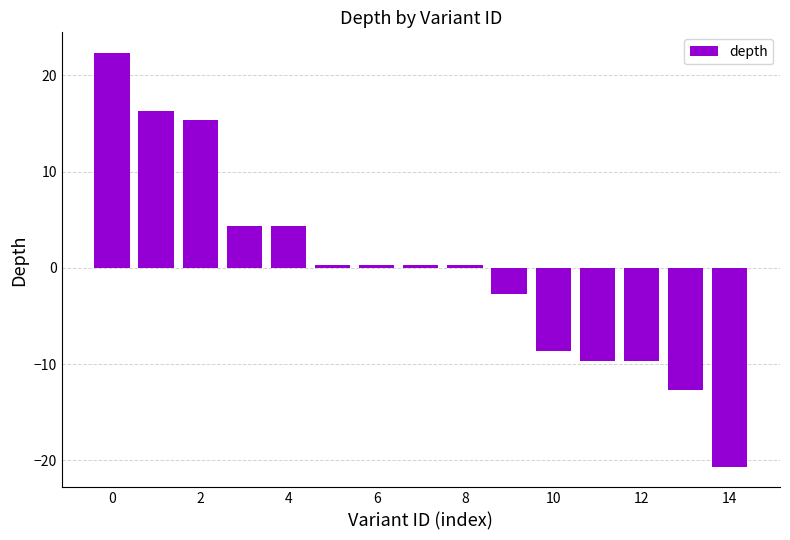

What is the difference between the maximum and second lowest values?

35.0